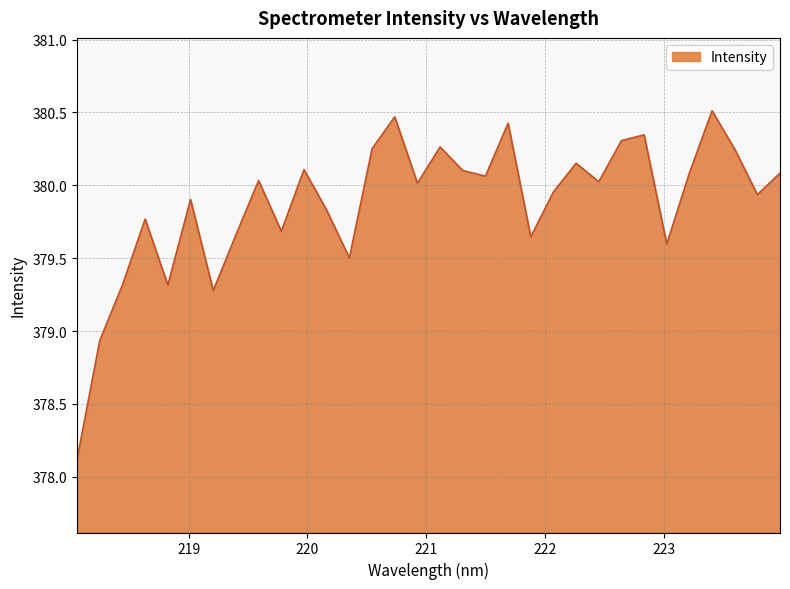

What is the maximum value shown in the chart?

380.5